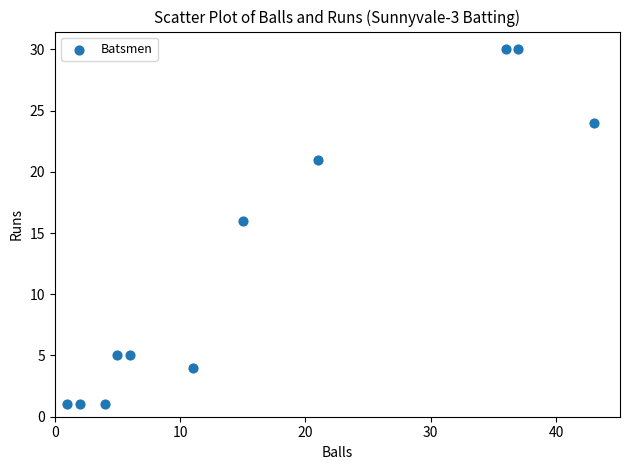

What Y value in the scatter plot is closest to 15?

16